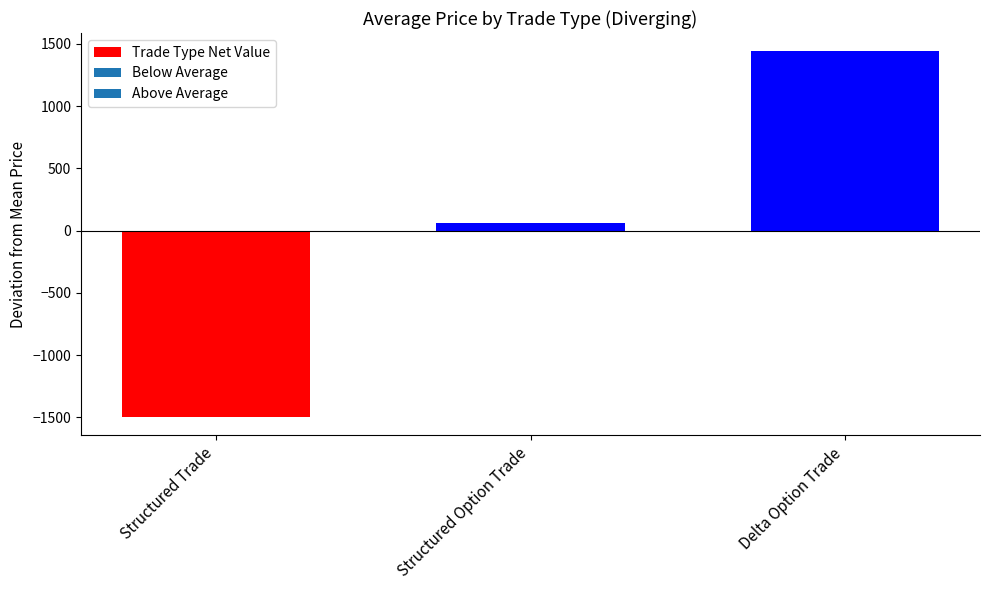

How many bars are there in total?

3